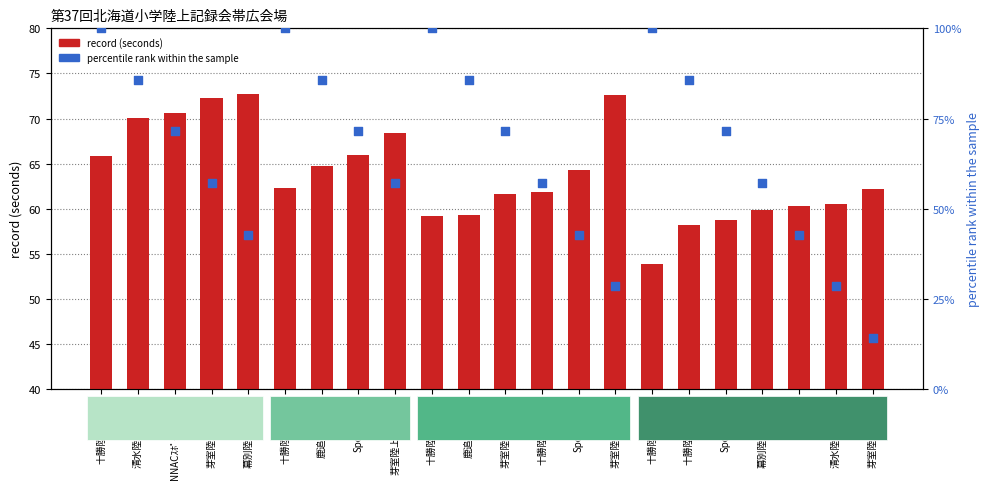

At which category is the sum across all series the highest?

十勝陸上ｸﾗﾌﾞF